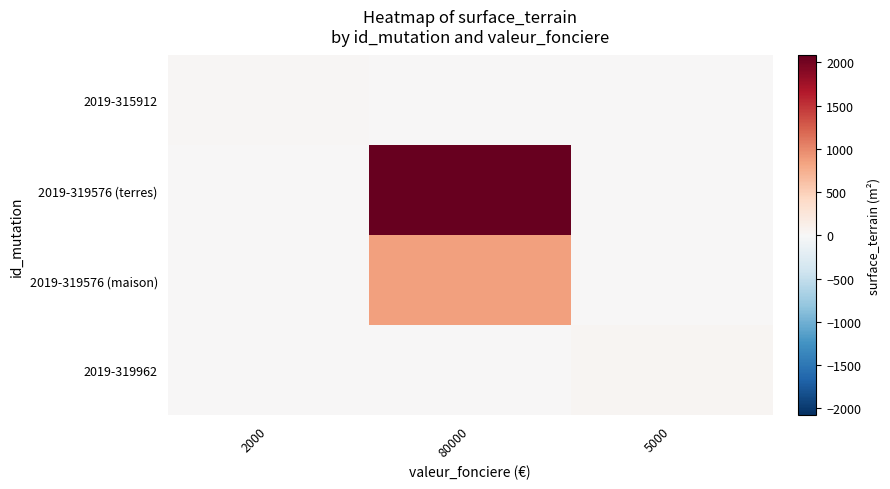

How many series are shown in this chart?

4